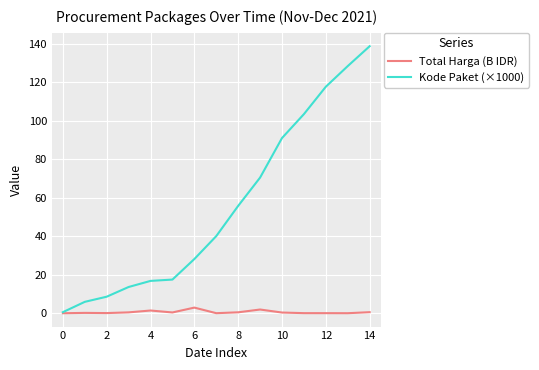

Which series has the widest spread of values?

Kode Paket (×1000)